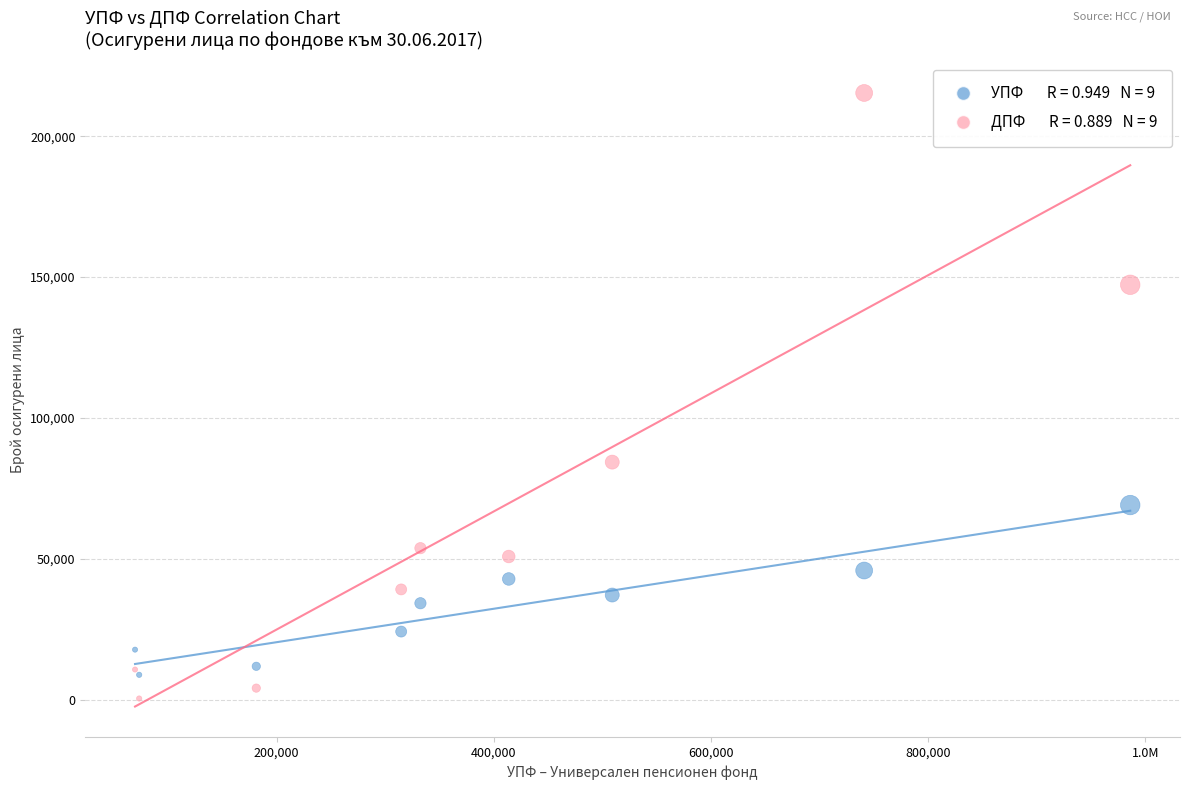

Across all series, what Y value is closest to 107892?

84337